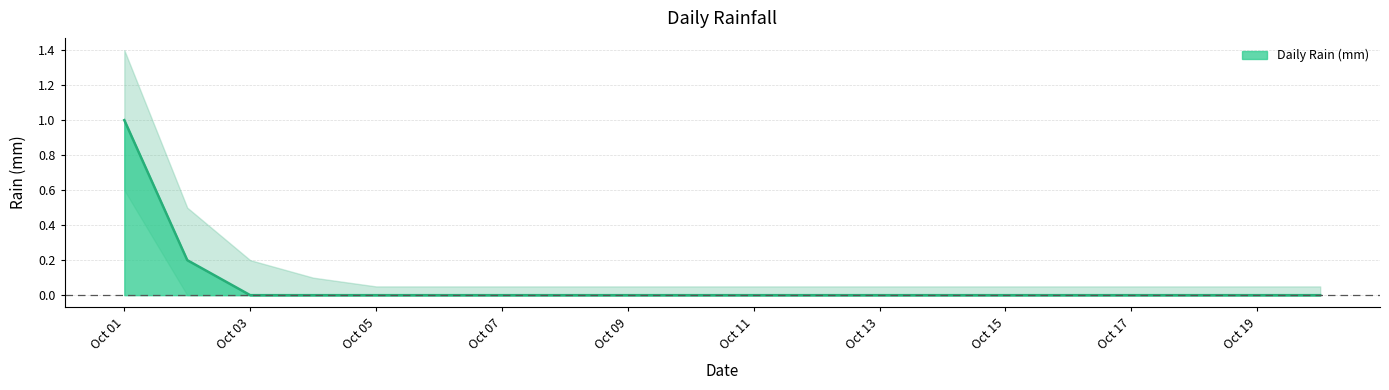

List the labels in order of Daily Rain (mm) value, smallest first.

2017-10-03, 2017-10-04, 2017-10-05, 2017-10-06, 2017-10-07, 2017-10-08, 2017-10-09, 2017-10-10, 2017-10-11, 2017-10-12, 2017-10-13, 2017-10-14, 2017-10-15, 2017-10-16, 2017-10-17, 2017-10-18, 2017-10-19, 2017-10-20, 2017-10-02, 2017-10-01